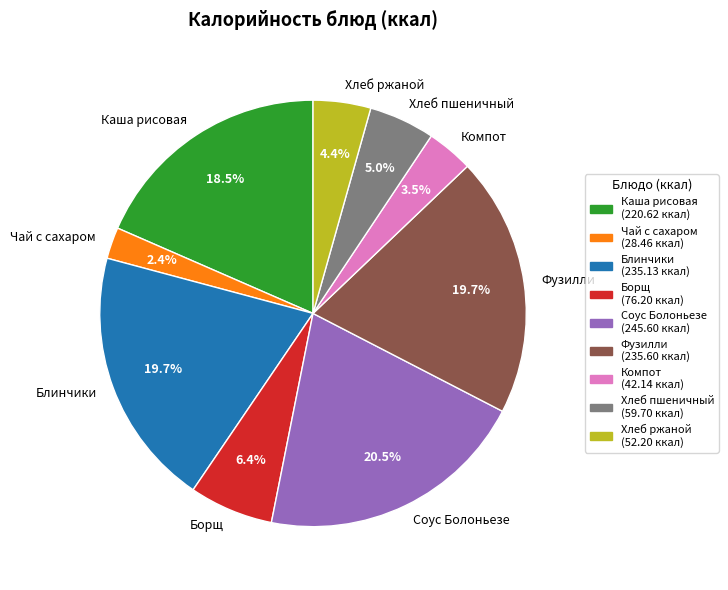

To the nearest percent, what is the average slice percentage?

11%